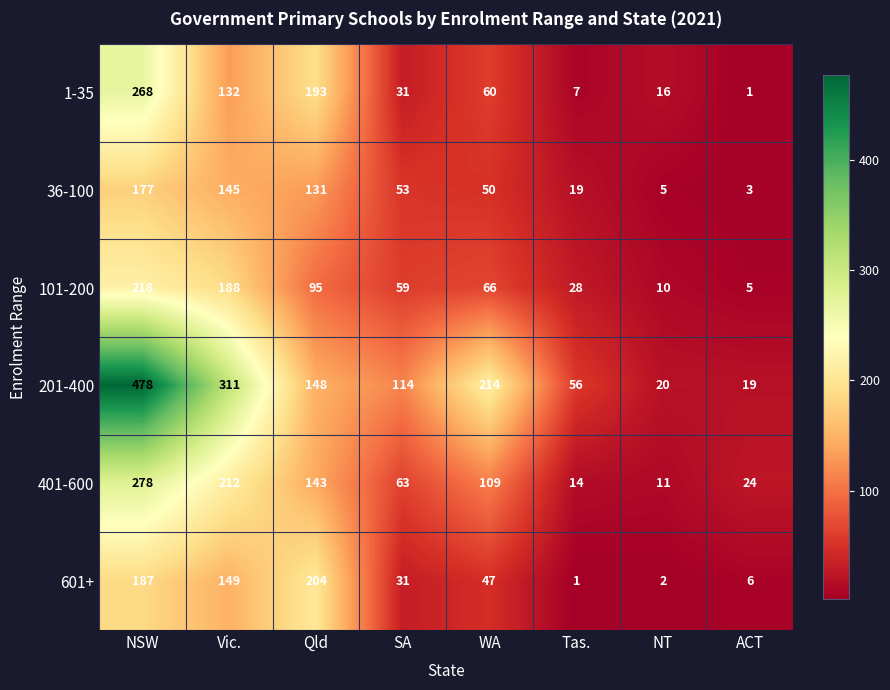

At how many categories does at least one series exceed 78?

5